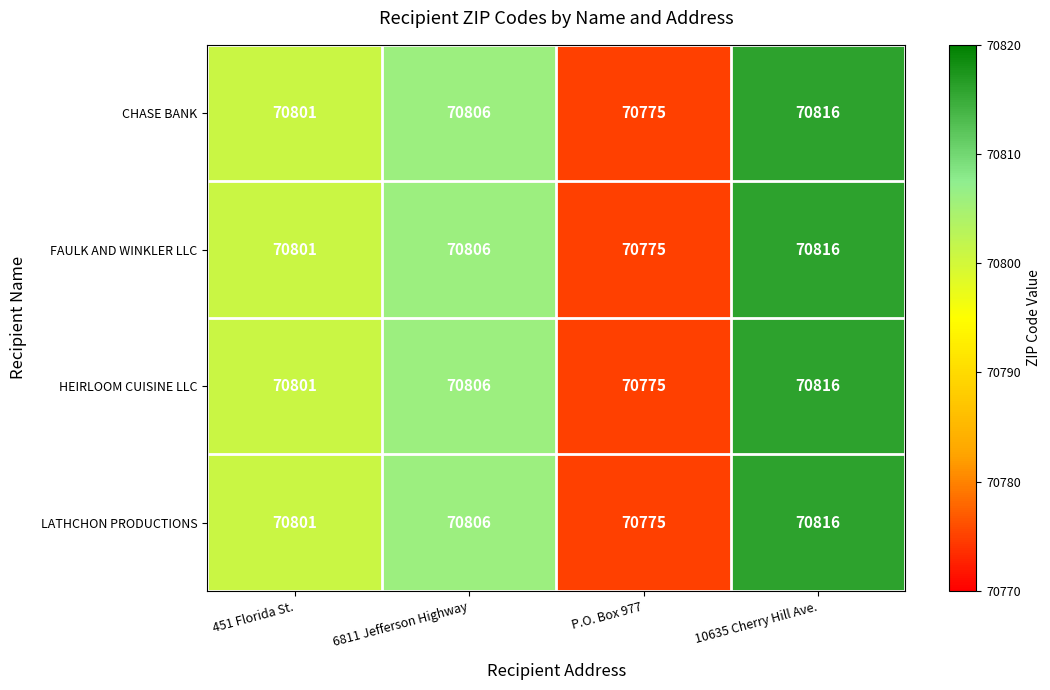

Read the CHASE BANK value at 6811 Jefferson Highway, to the nearest 10.

70810